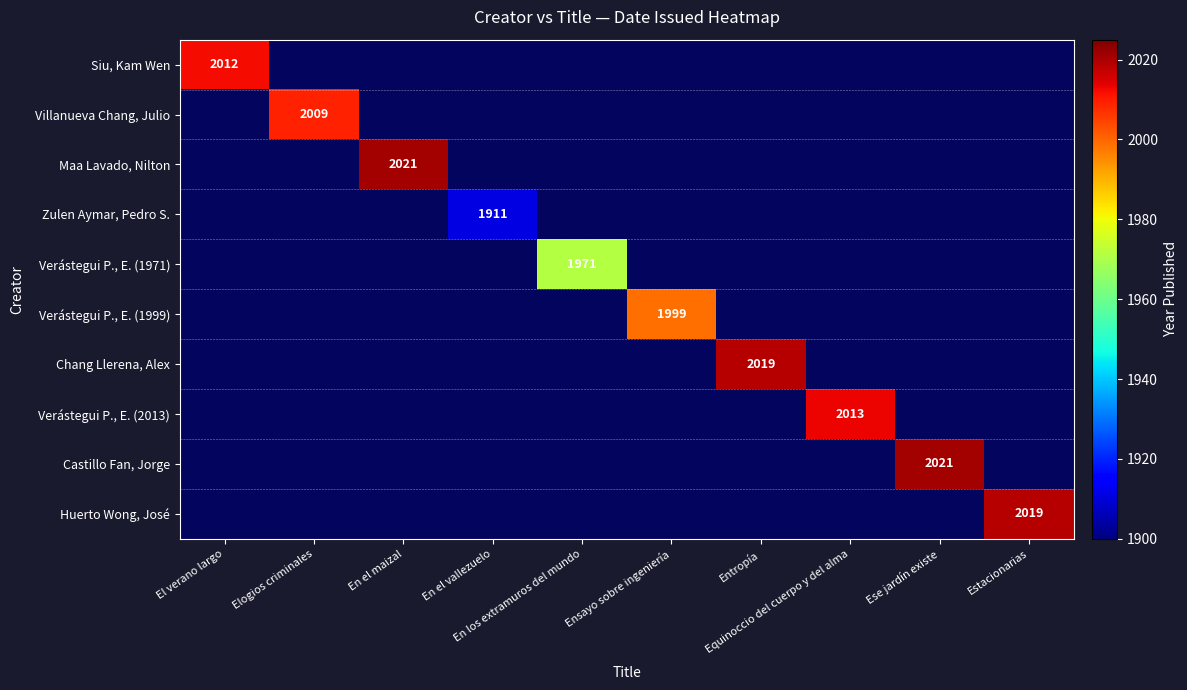

The value of Villanueva Chang, Julio at Entropía is 1150. True or false?

False